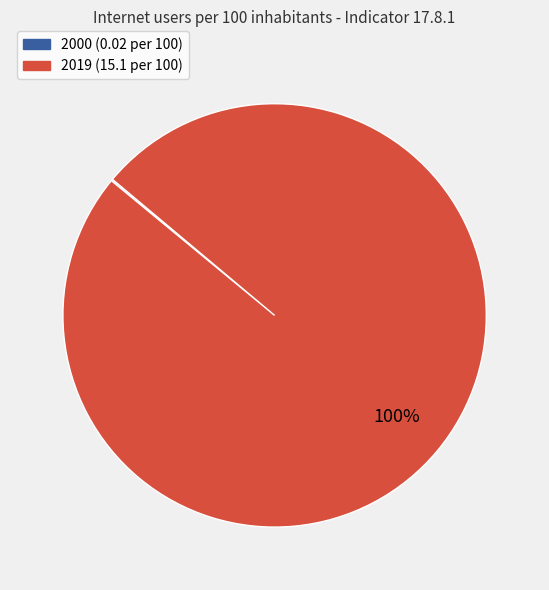

Is 2019 the majority of the pie?

Yes